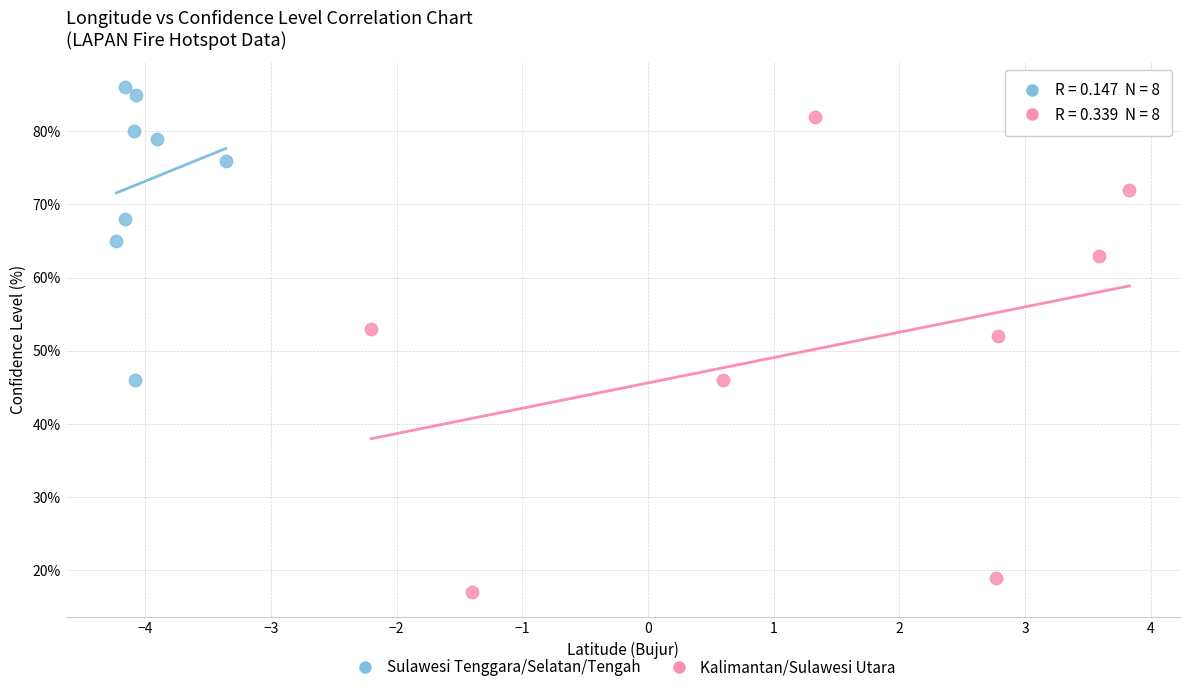

Which series reaches the maximum Y coordinate?

Sulawesi Tenggara/Selatan/Tengah